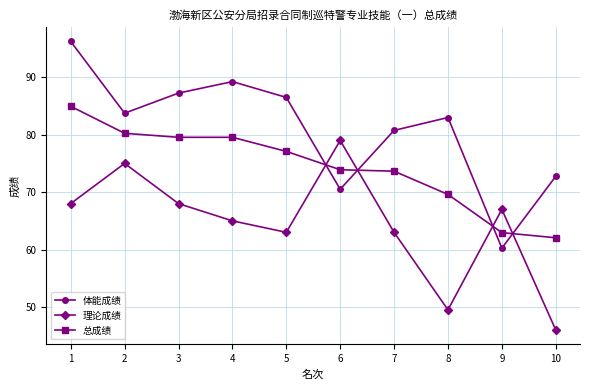

What is the value of the 理论成绩 point at the 3rd from the left?

68.0